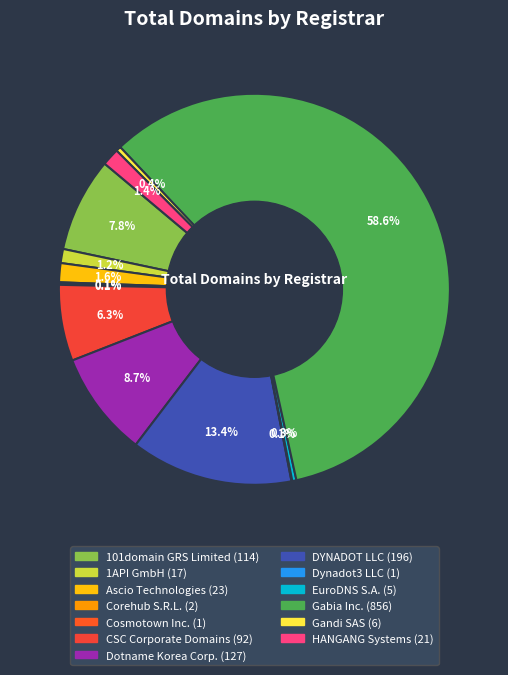

True or false: Corehub S.R.L. accounts for 0% of the total.

True